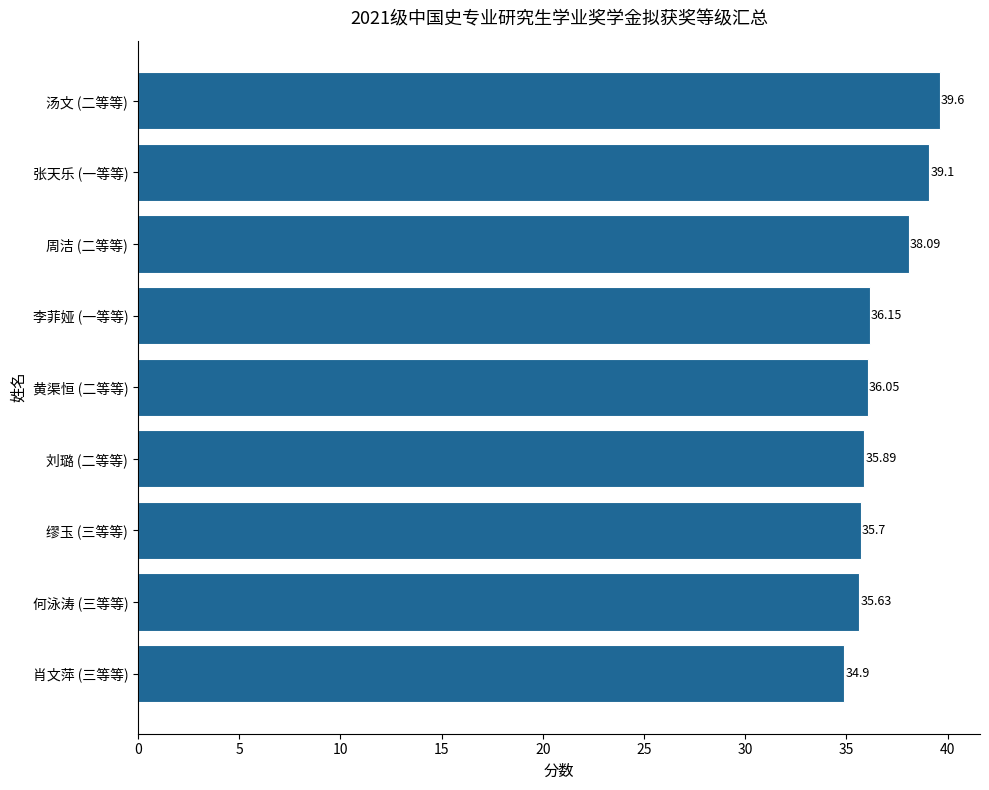

At which label is the value closest to 37?

李菲娅 (一等等)